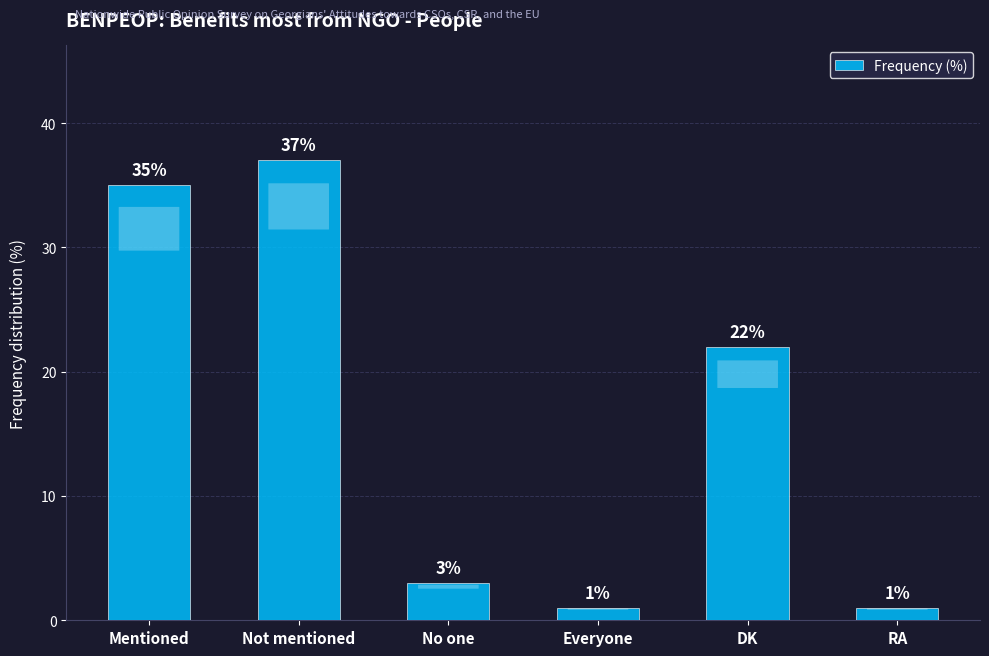

Between Not mentioned and No one, which is larger?

Not mentioned